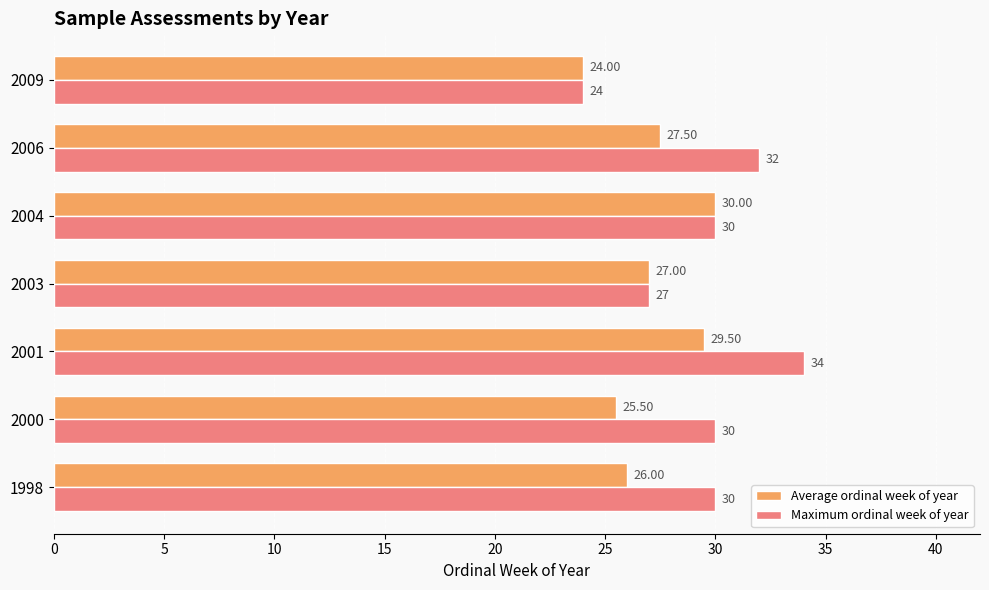

Rank the series by their maximum value, from highest to lowest.

Maximum ordinal week of year, Average ordinal week of year